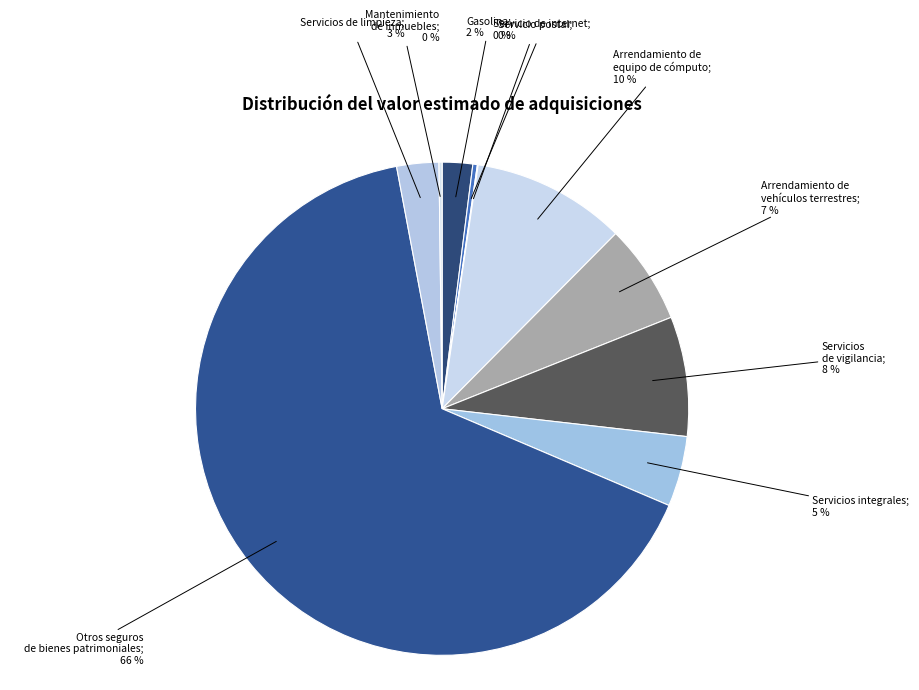

Which category has the smallest portion of the pie?

Servicio postal